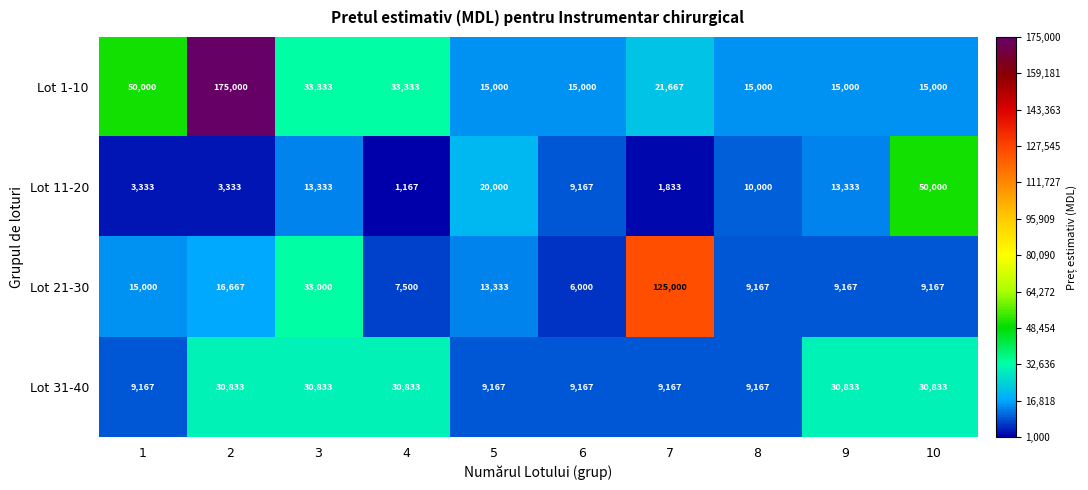

Is it true that Lot 1-10 equals 5019 at 10?

False